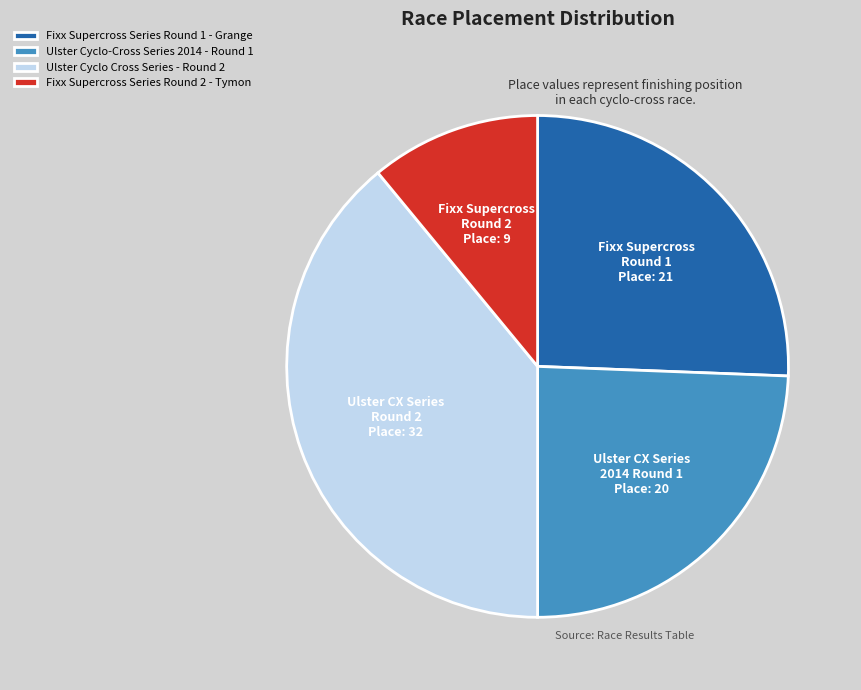

Rank the categories by value from highest to lowest.

Ulster Cyclo Cross Series - Round 2, Fixx Supercross Series Round 1 - Grange, Ulster Cyclo-Cross Series 2014 - Round 1, Fixx Supercross Series Round 2 - Tymon